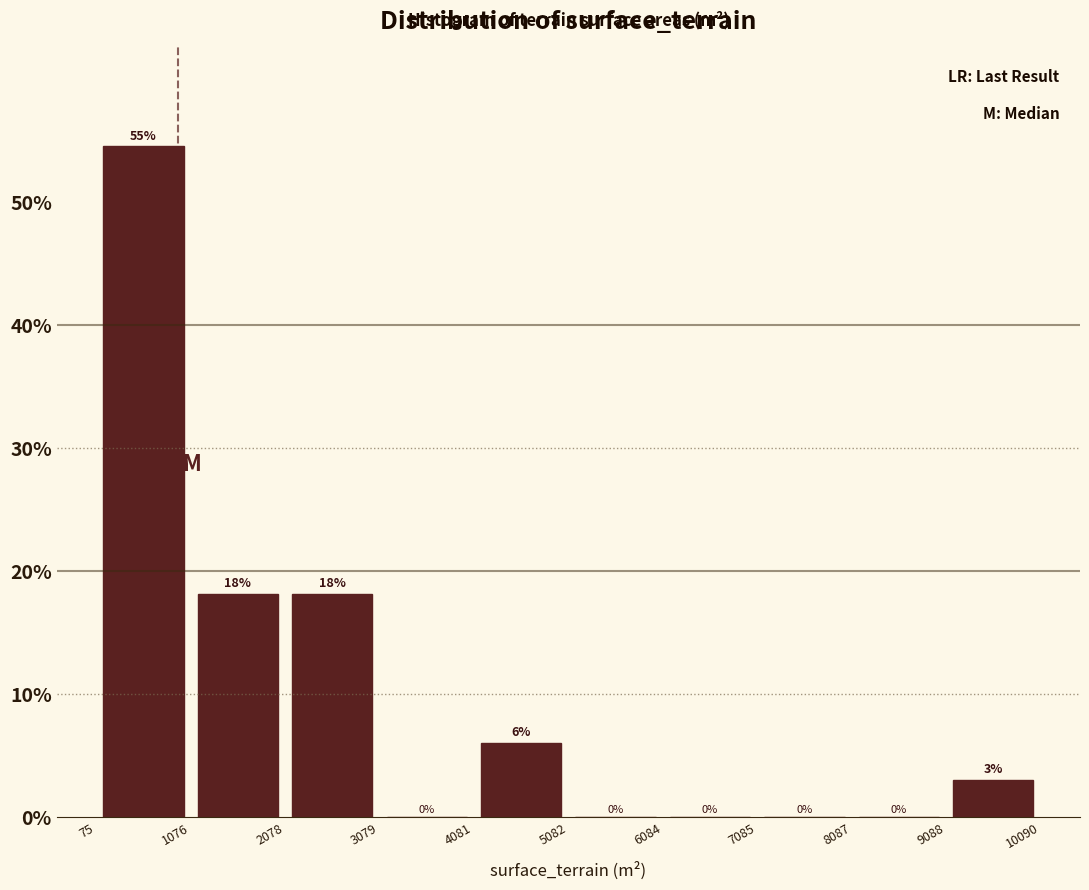

Which range on the x-axis has the tallest bar?

75 to 1076